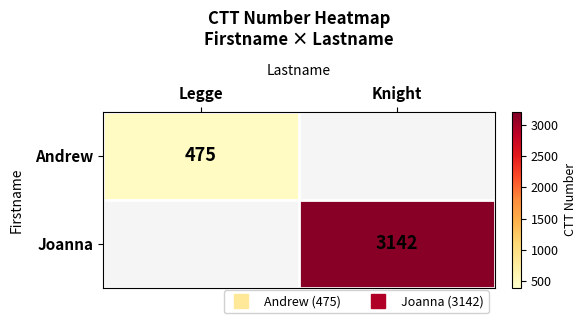

Is the value of Joanna at Knight greater than the value of Andrew at Knight?

No